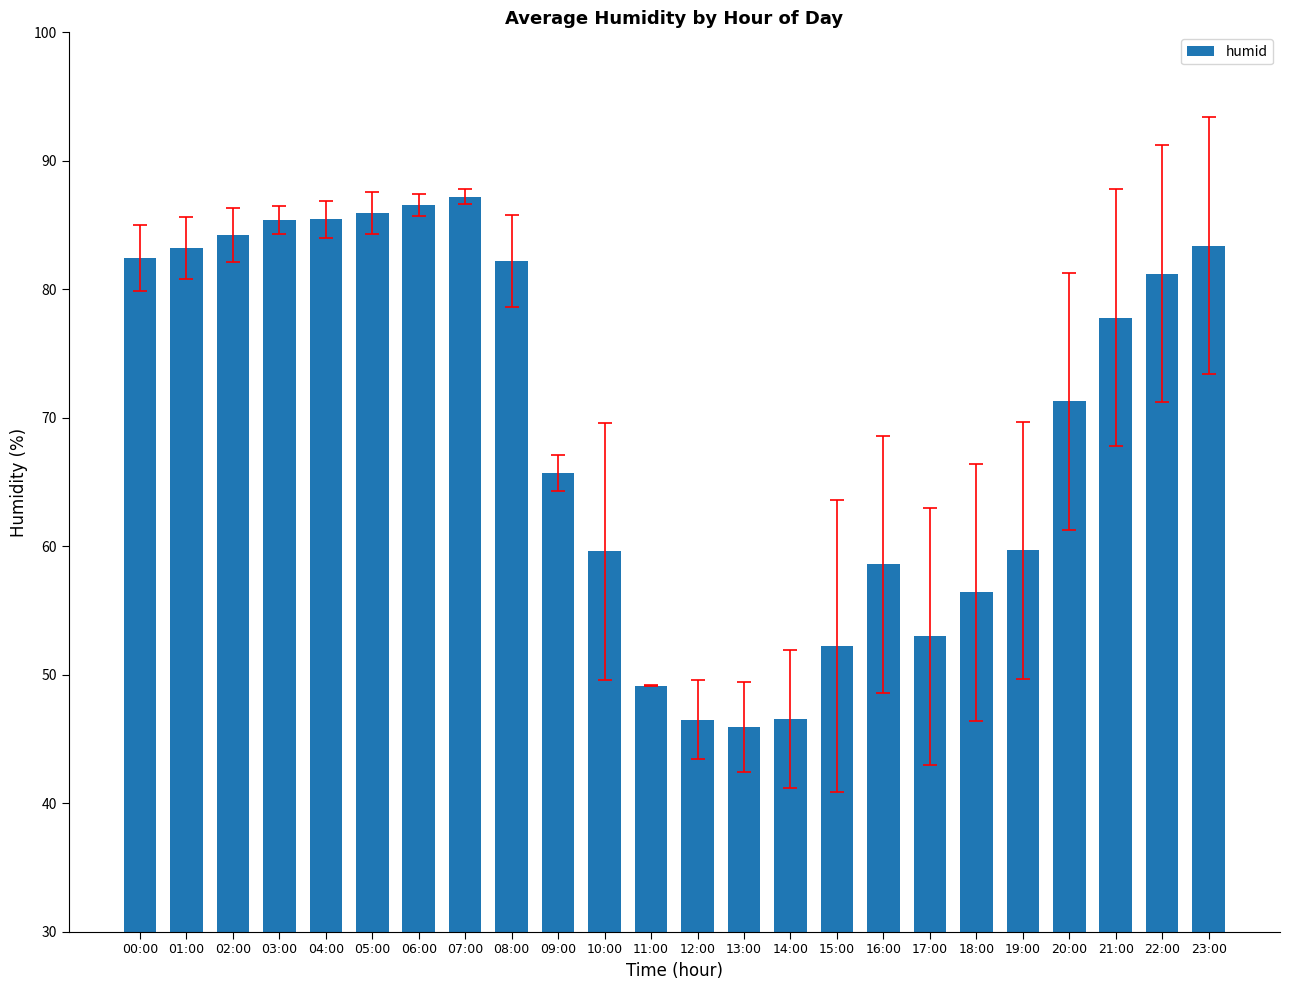

True or false: the data shows 65.3 at 11:00.

False